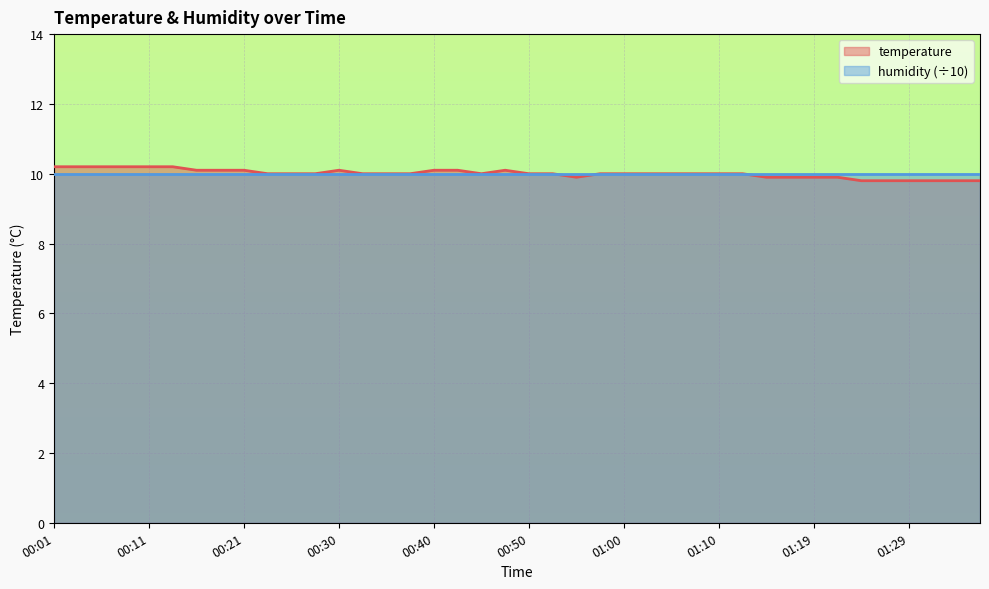

How many points are lower than both their immediate neighbors (excluding endpoints)?

2